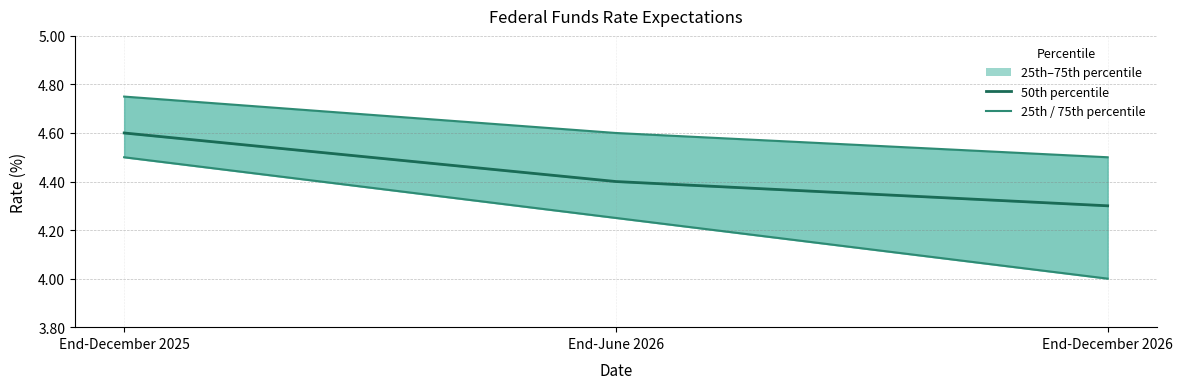

True or false: 25th percentile has a value of 3.1 at End-December 2025.

False